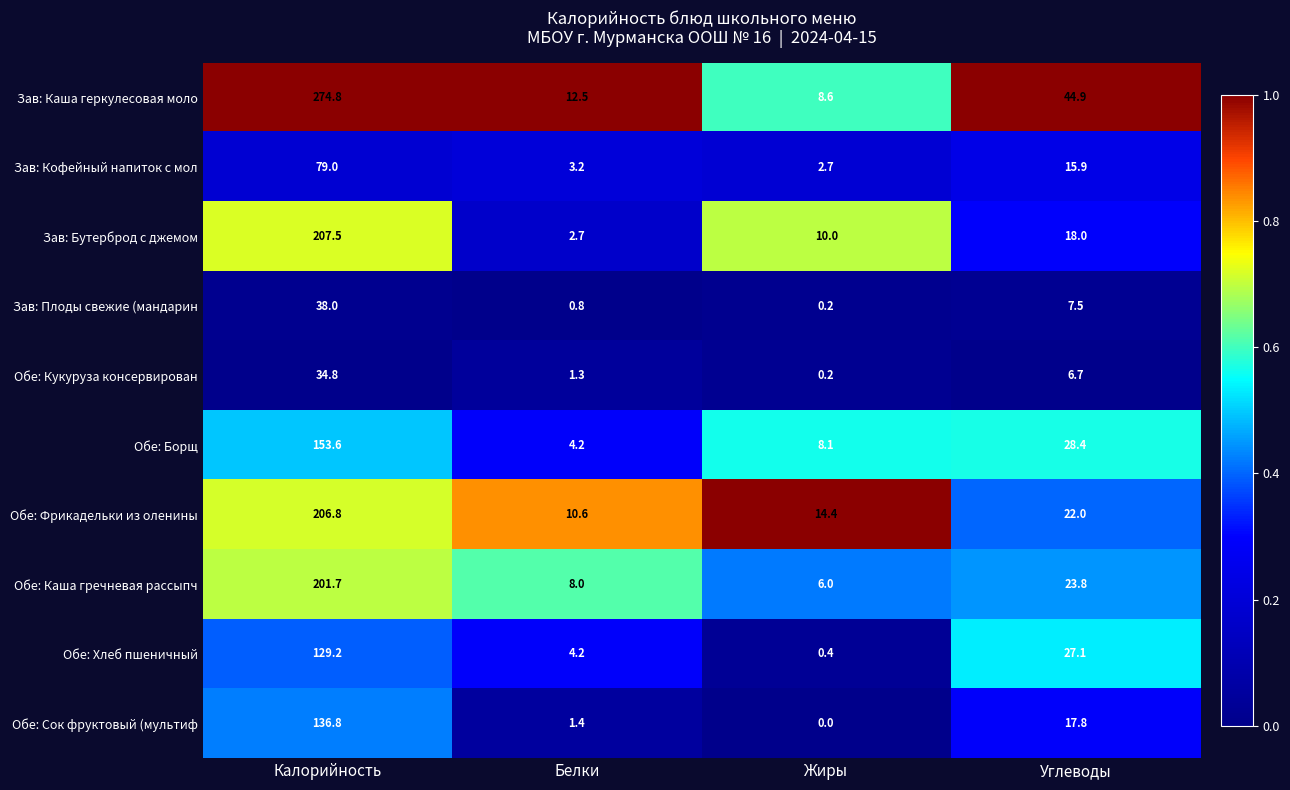

Which series has the largest range (max minus min)?

Зав: Каша геркулесовая моло